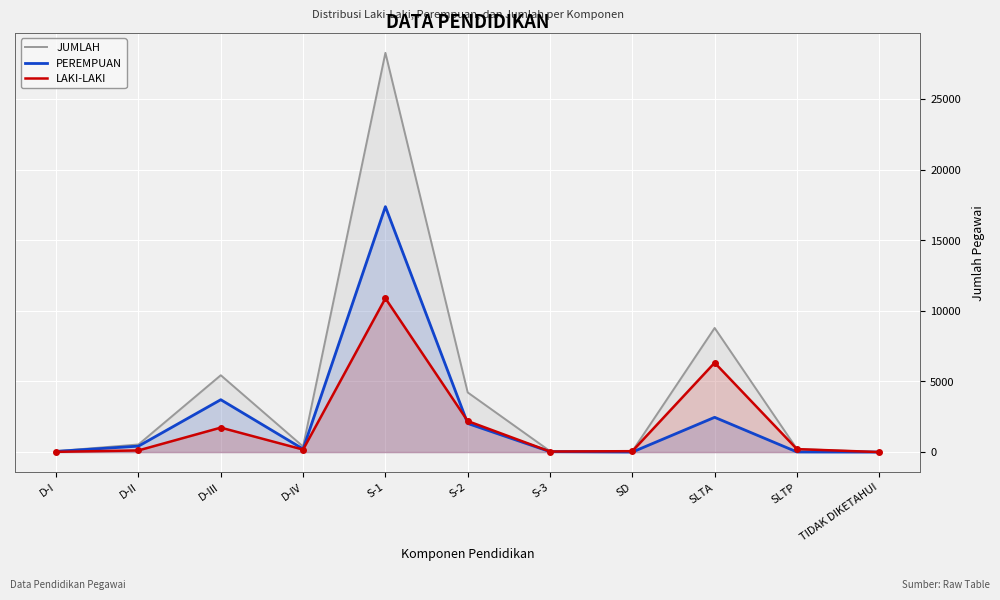

What is the label of the 11th point from the left?

TIDAK DIKETAHUI